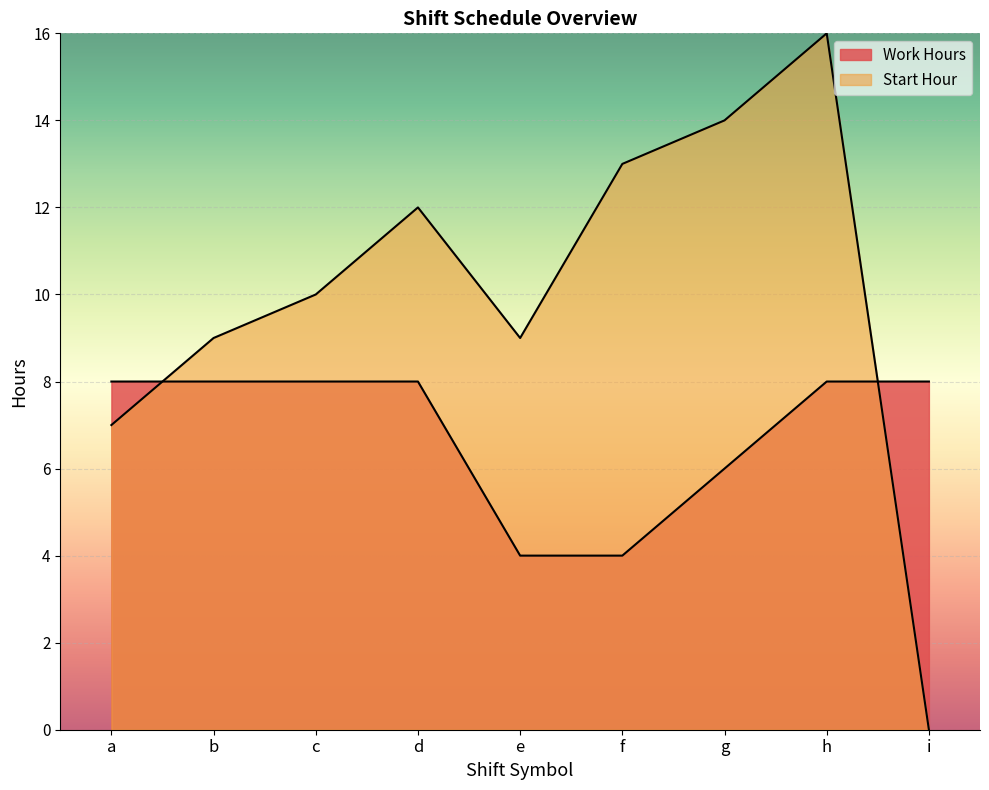

Is the value of Work Hours at d greater than the value of Start Hour at h?

No